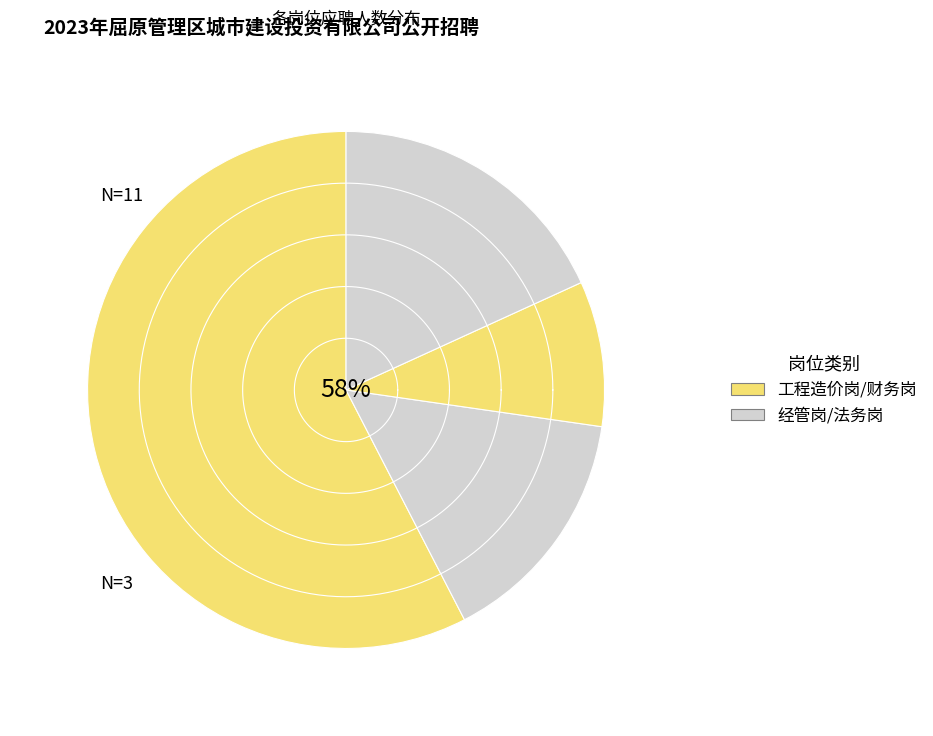

What is the change in value from 经管岗 to 法务岗?

+1